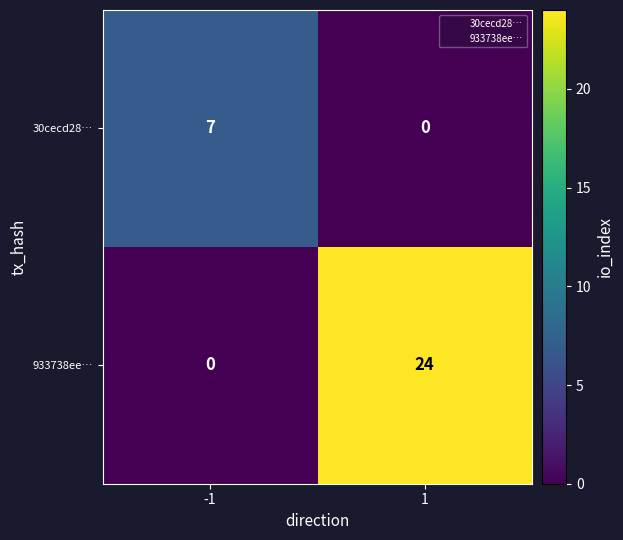

Which series has the widest spread of values?

933738ee…